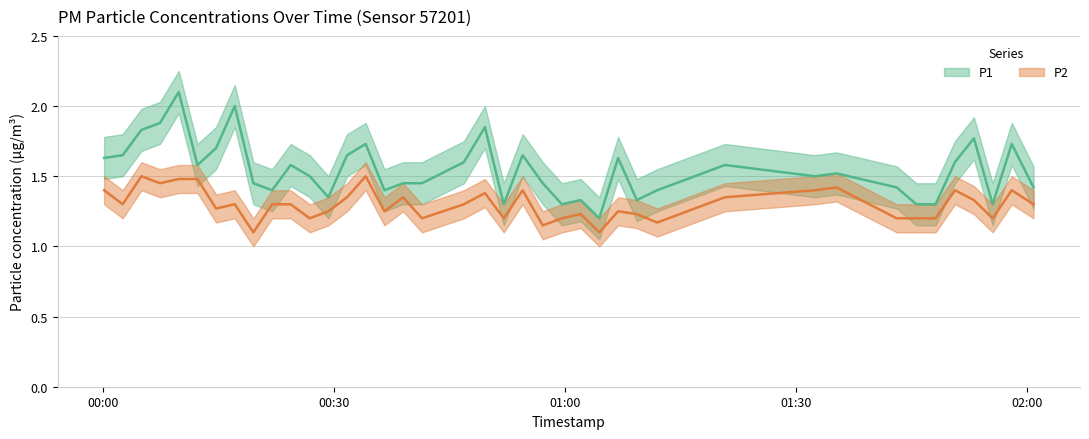

True or false: P2 and P1 intersect in this chart.

False